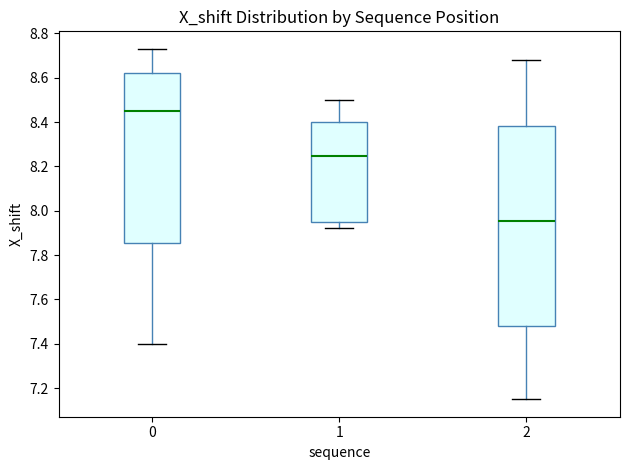

Where does the median line of the box at x = 0 sit on the y-axis? The values are not printed on the chart, so give them approximately, as read against the axis.

8.46